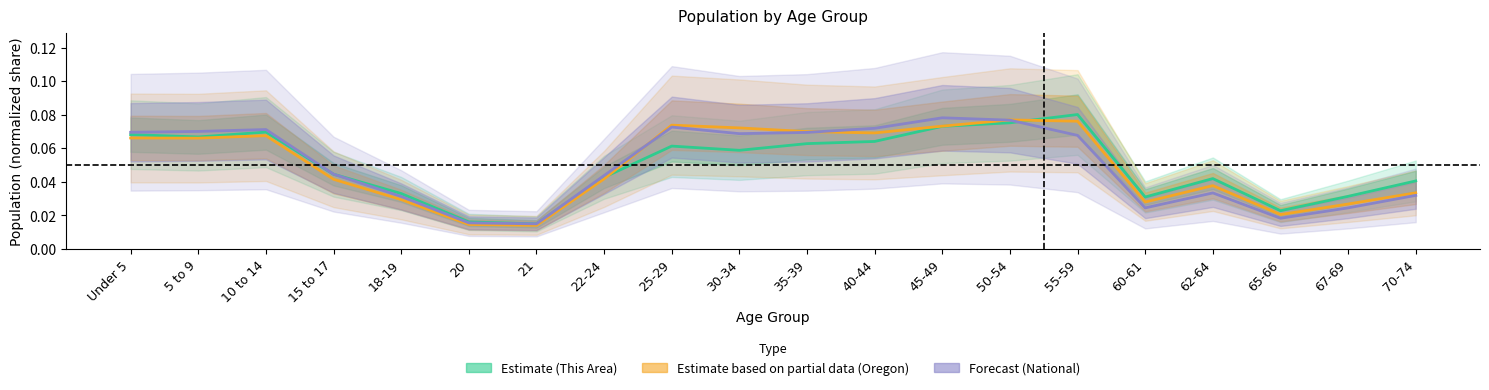

At which category does Oregon (Estimate based on partial data) reach its first local peak?

10 to 14